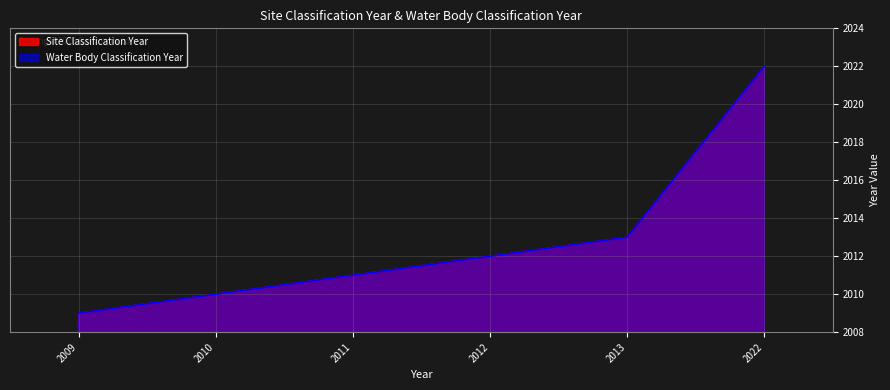

List the labels in order of Site Classification Year value, smallest first.

2009, 2010, 2011, 2012, 2013, 2022